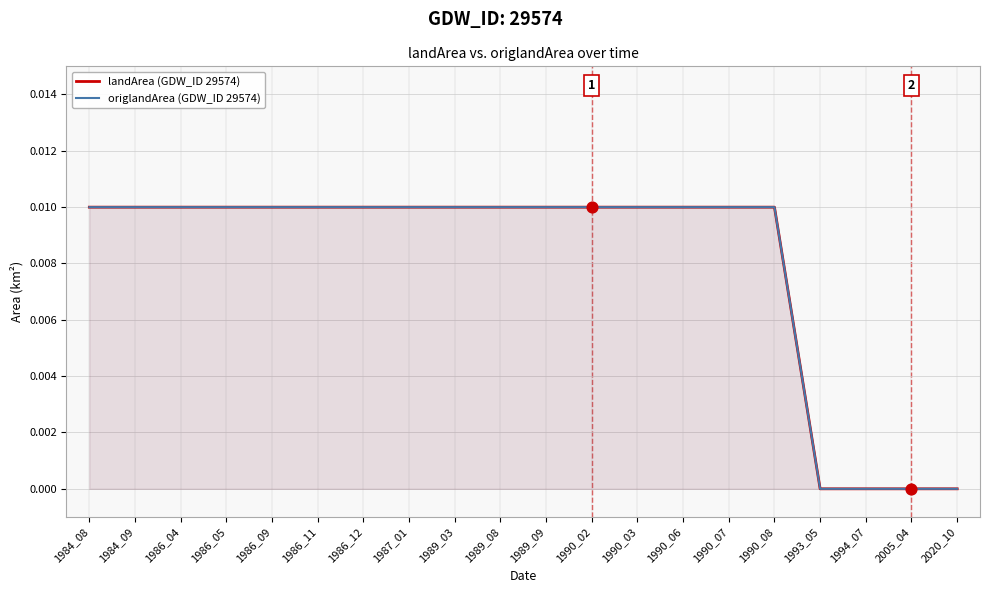

Which series has the largest total across all categories?

landArea (GDW_ID 29574)